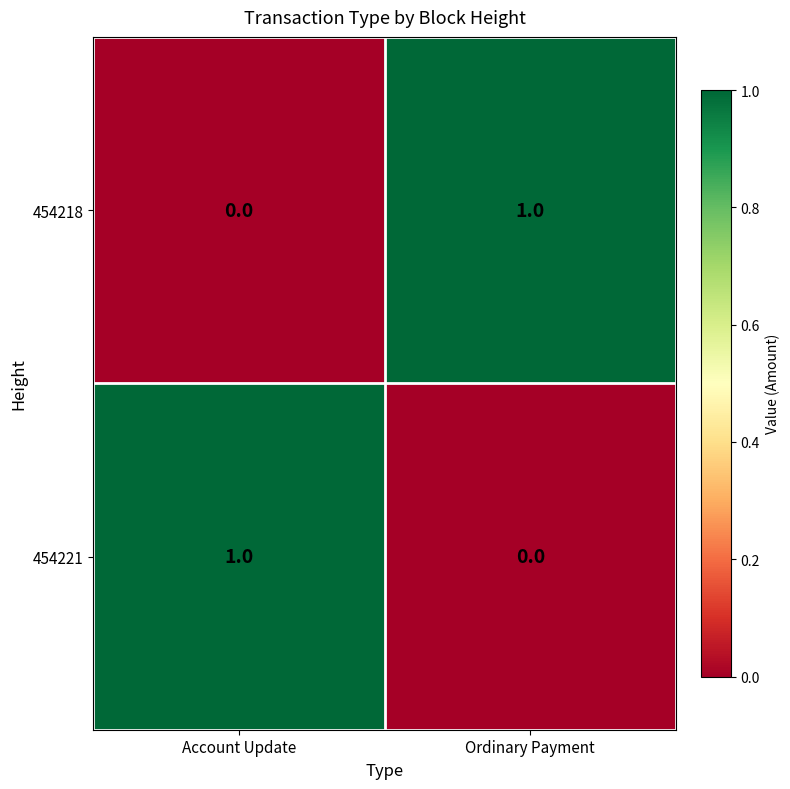

Where is 454218 nearest to the value 0?

Account Update